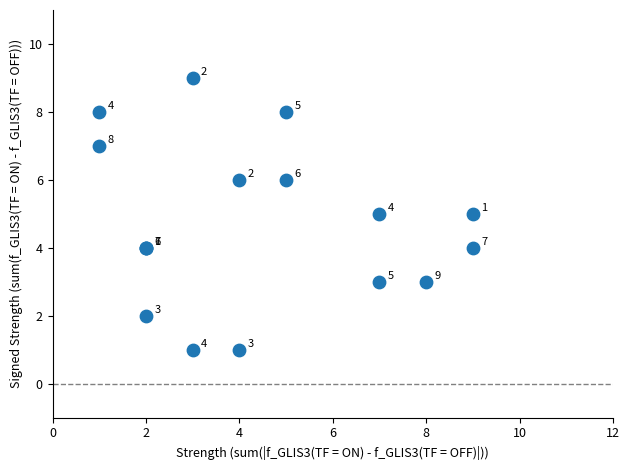

What Y value in the scatter plot is closest to 5?

5